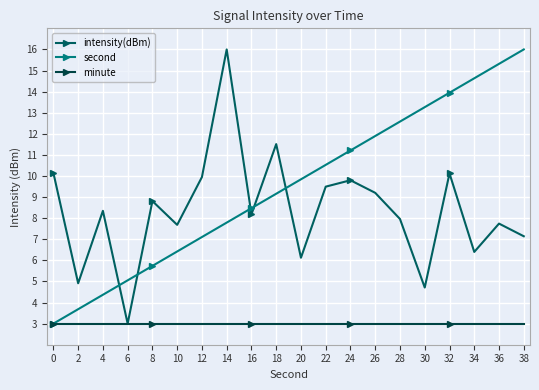

Which series has the widest spread of values?

intensity(dBm)